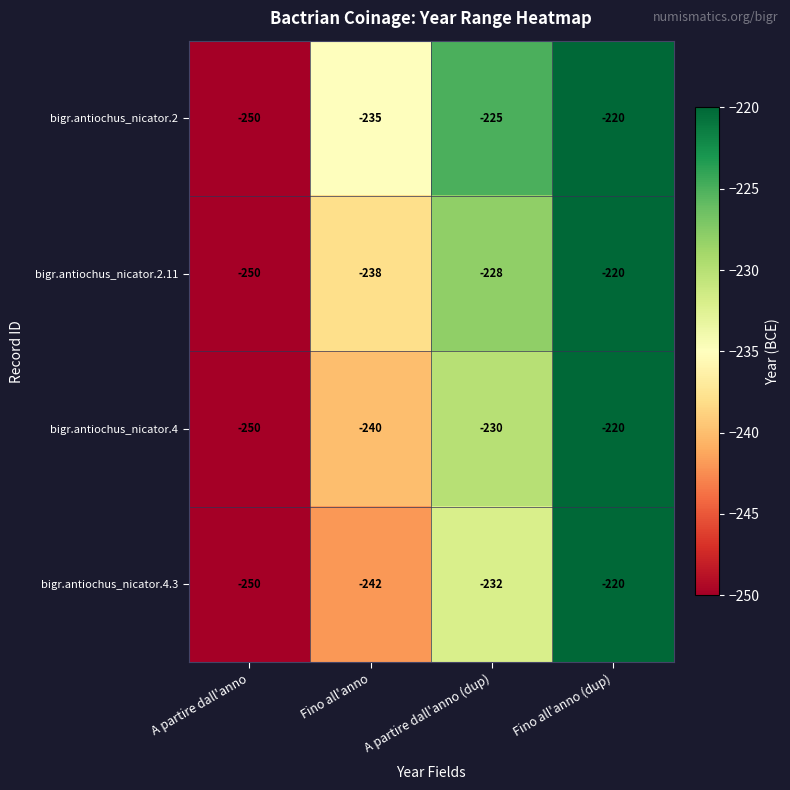

Reading right to left, transcribe all the data shown in this chart.

bigr.antiochus_nicator.2: -220	-225	-235	-250
bigr.antiochus_nicator.2.11: -220	-228	-238	-250
bigr.antiochus_nicator.4: -220	-230	-240	-250
bigr.antiochus_nicator.4.3: -220	-232	-242	-250